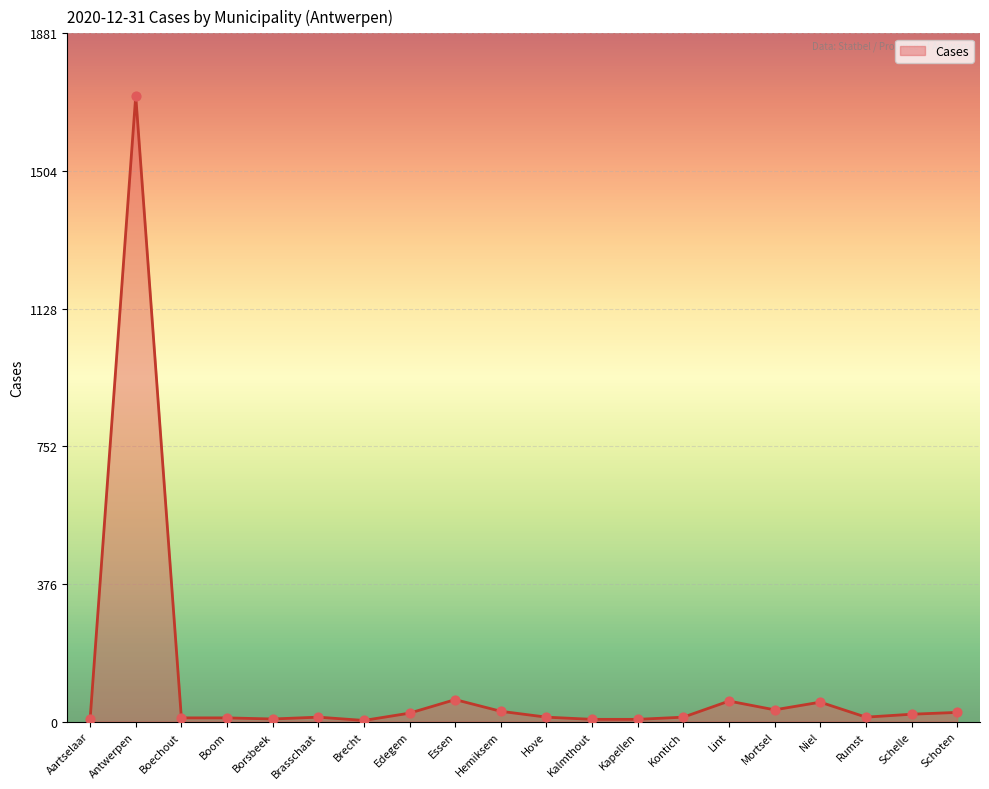

Approximately how many times larger is the value at Aartselaar compared to Essen?

0.1